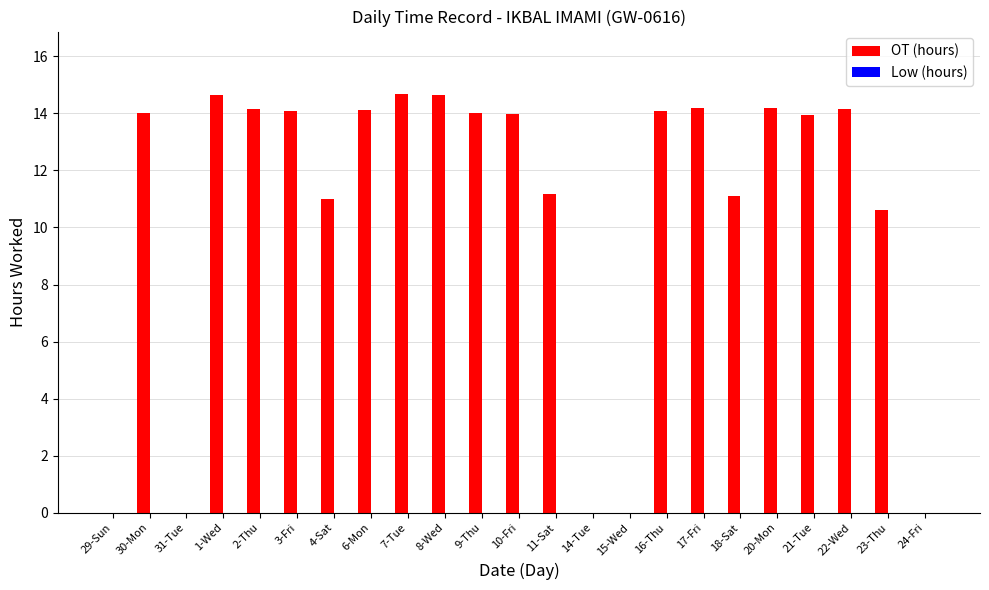

At which label is the value closest to 7?

23-Thu